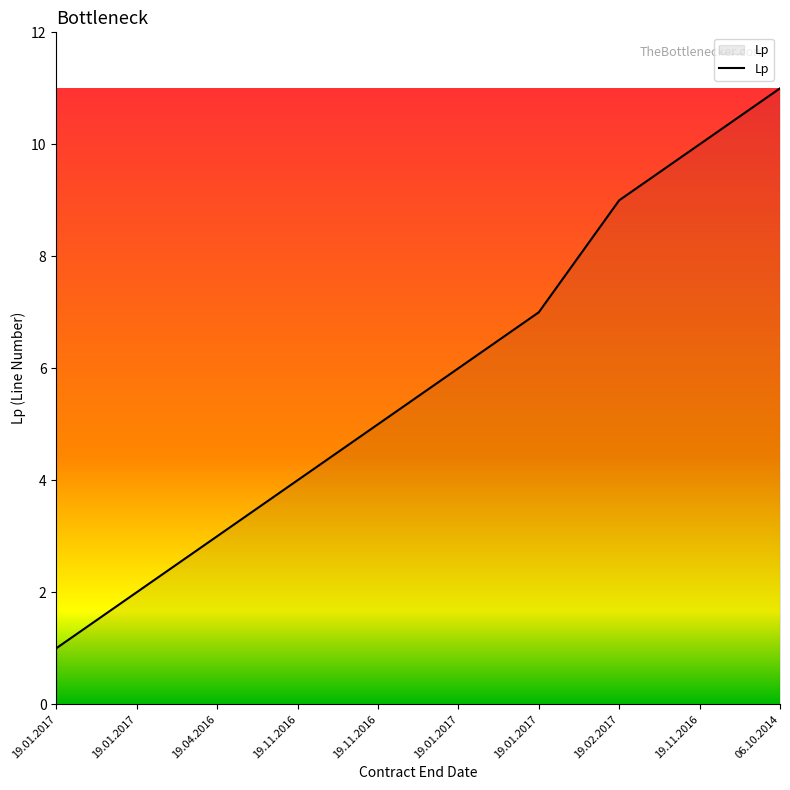

How many lines are shown in the chart?

1